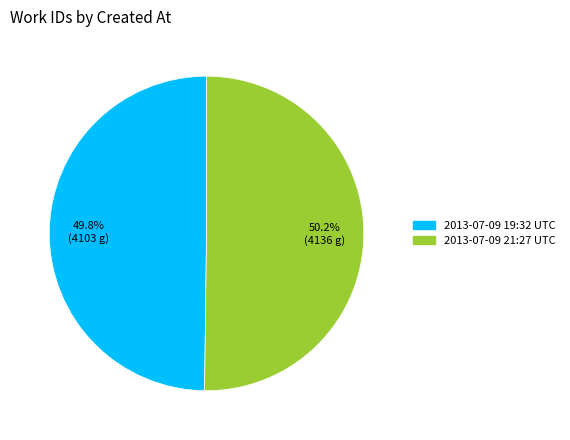

Does any single category account for the majority?

Yes